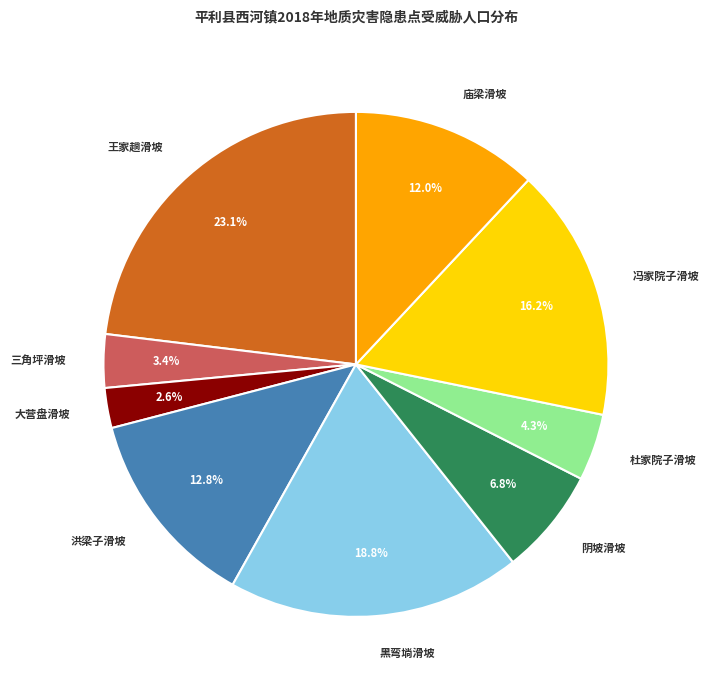

Does 洪梁子滑坡 account for over 50% of the chart?

No